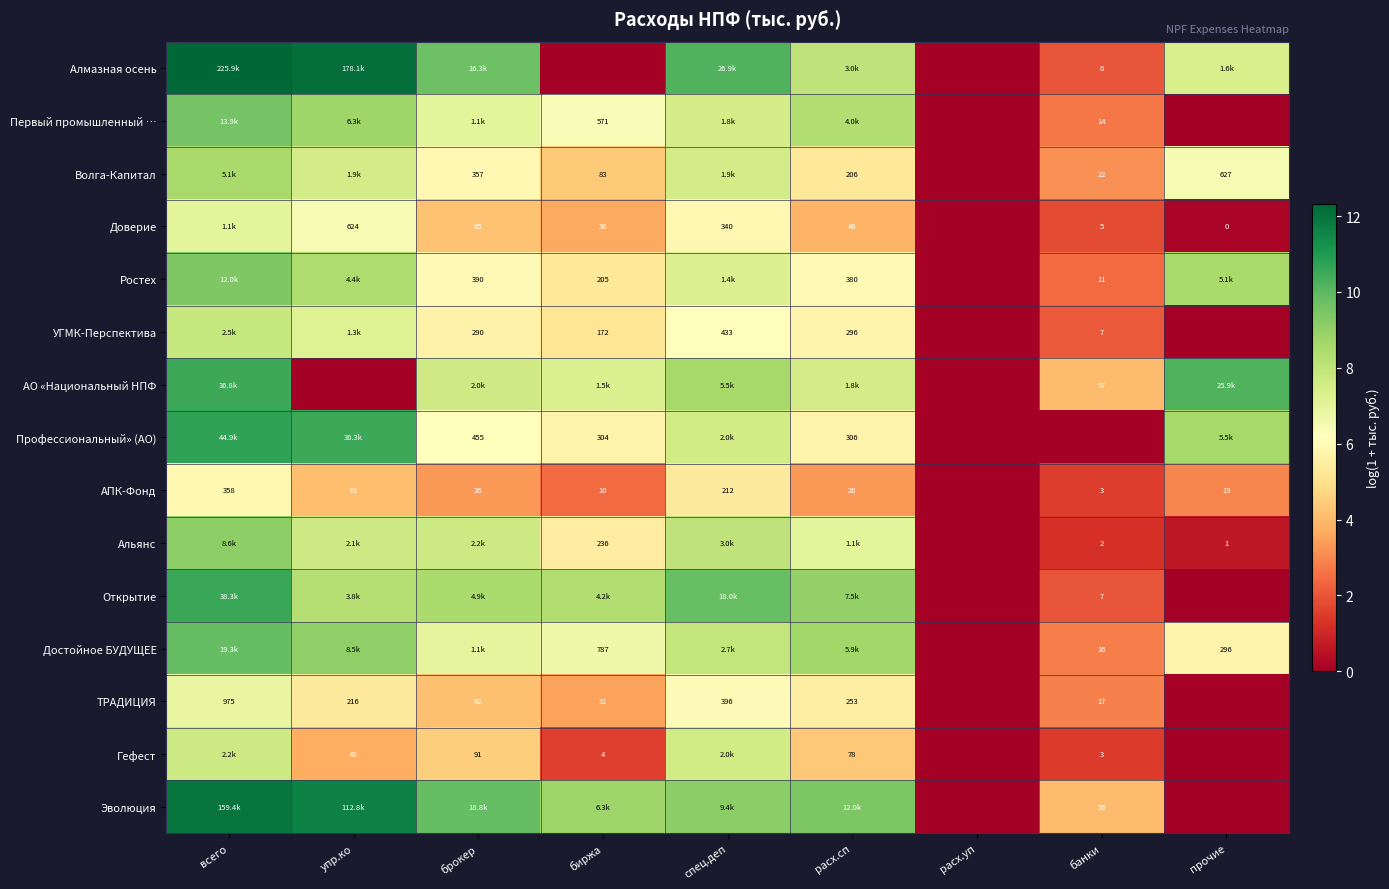

Is the value of УГМК-Перспектива at брокер greater than the value of Доверие at банки?

Yes